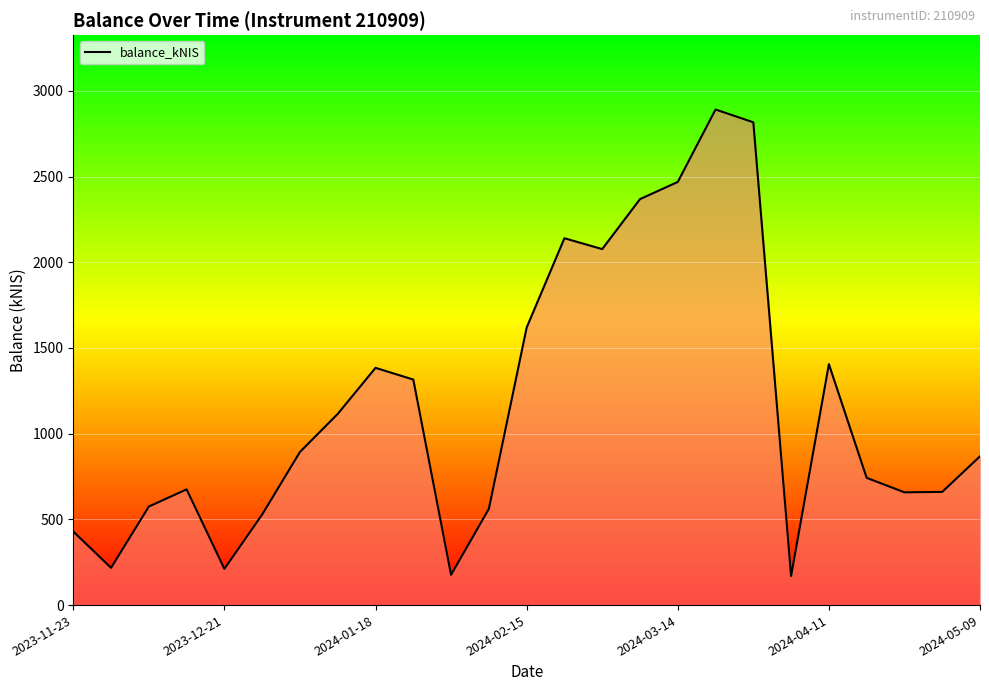

What is the difference between the maximum and minimum values?

2721.2